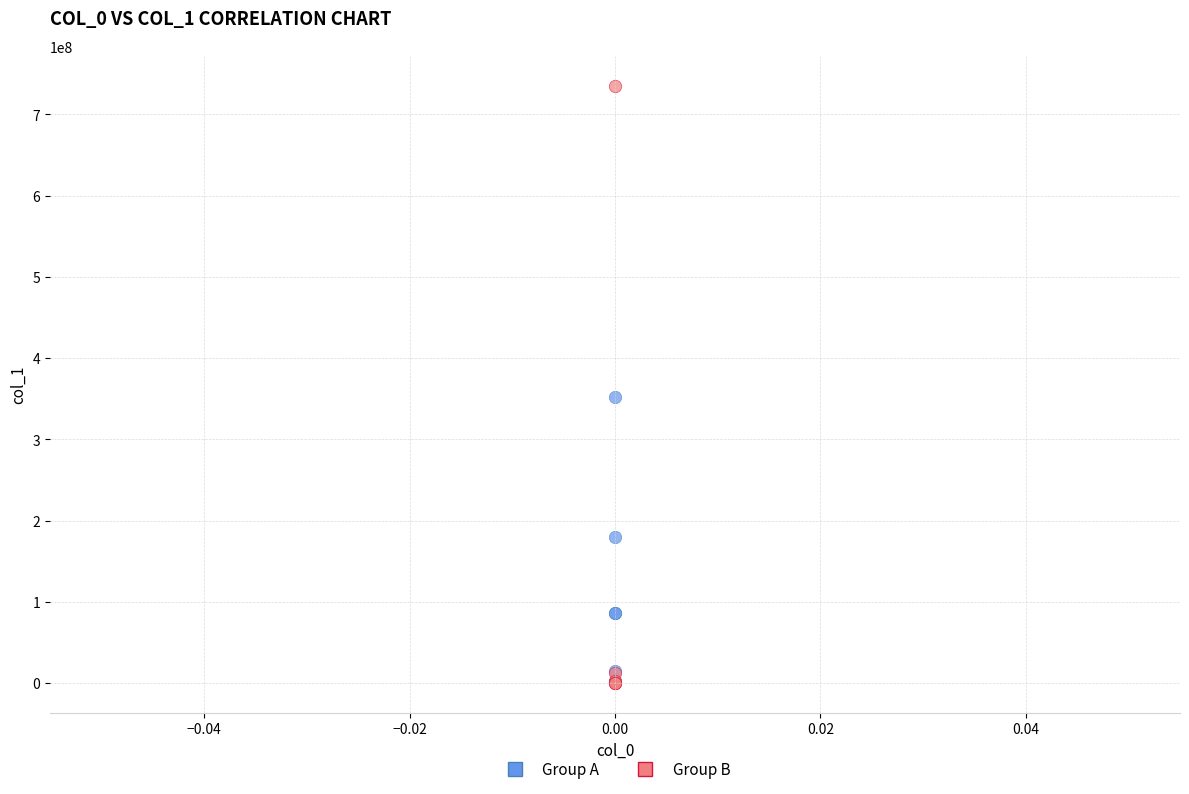

Across all series, what Y value is closest to 367645891?

351808390